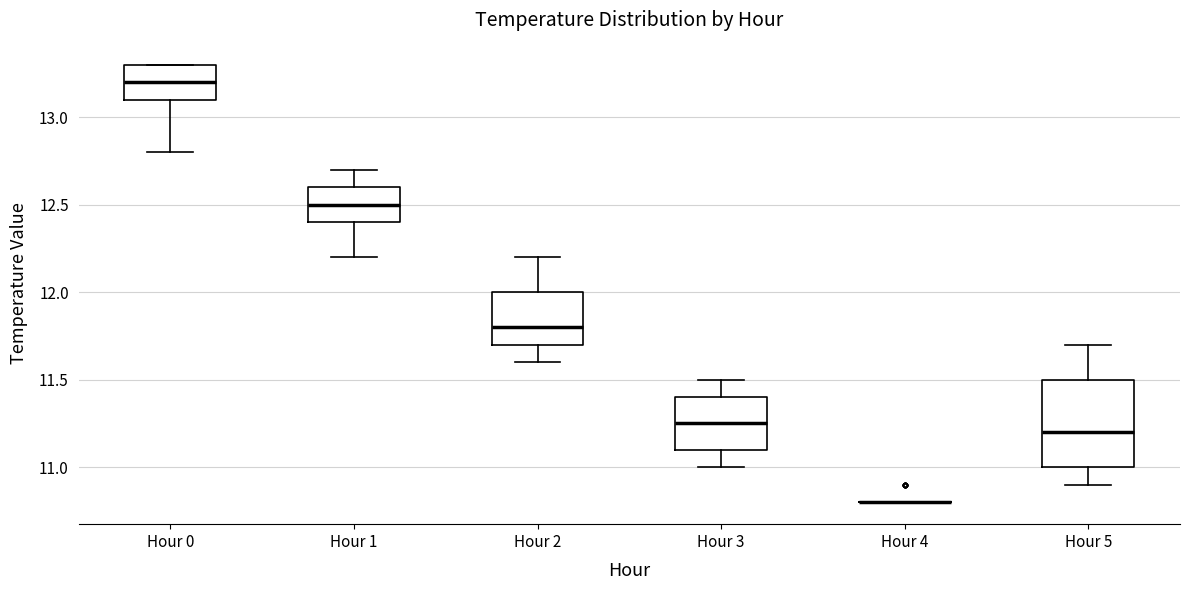

Comparing the boxes themselves (not the whiskers), which one is the tallest?

Hour 5